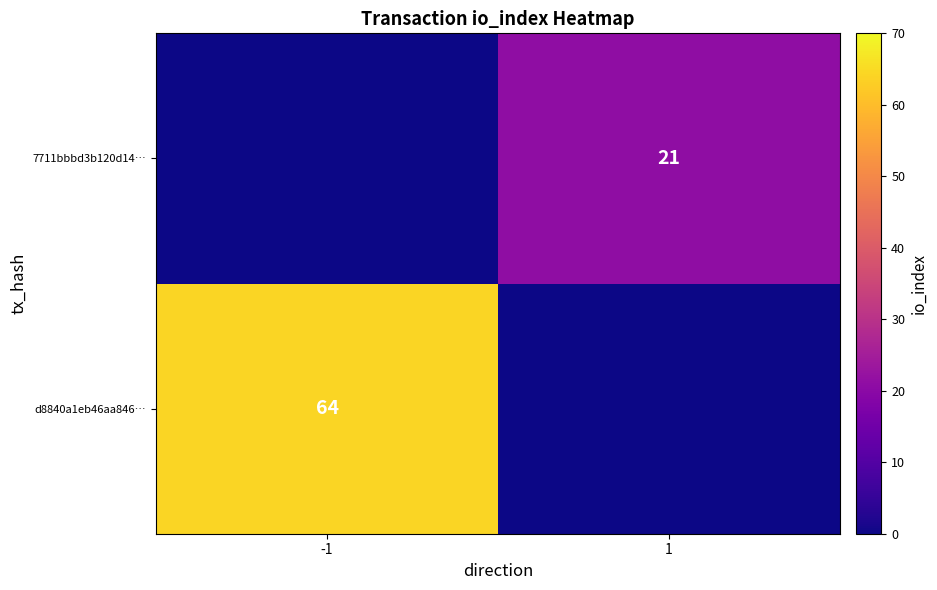

Between 1 and -1, which is larger?

-1